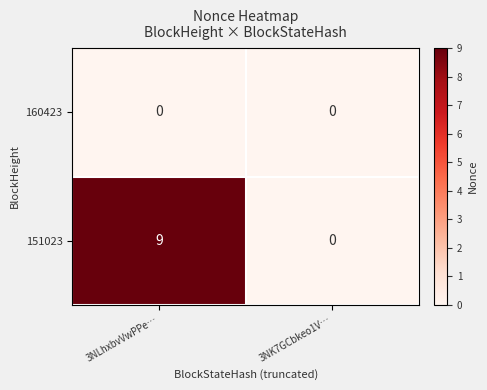

What is the sum of the 151023 values at 3NLhxbvVwPPe… and 3NK7GCbkeo1V…?

9